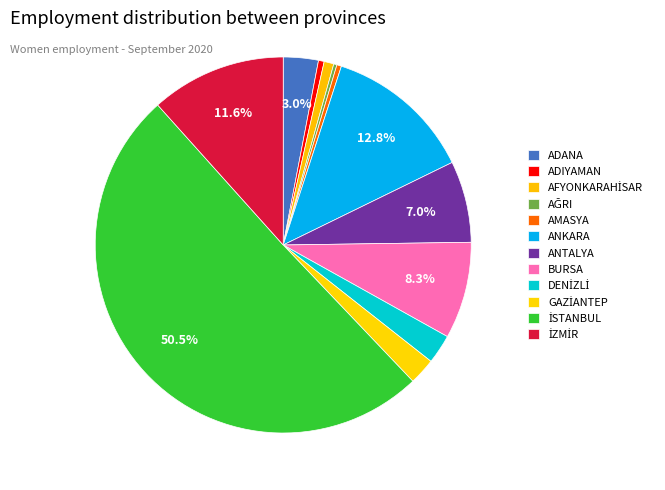

To the nearest percent, what percentage of the pie is ANKARA?

13%